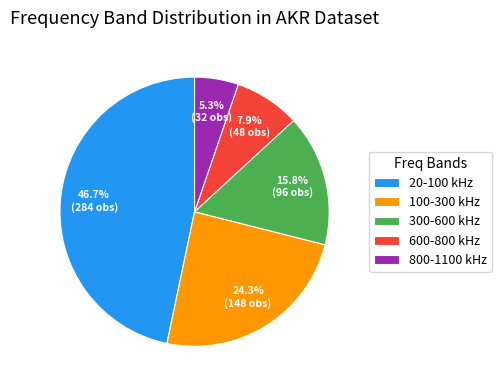

Is the sum of 600-800 kHz and 100-300 kHz greater than half?

No